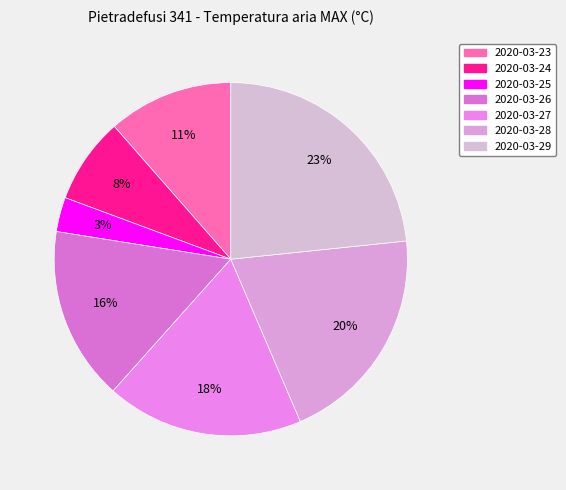

To the nearest percent, what portion does 2020-03-25 represent?

3%